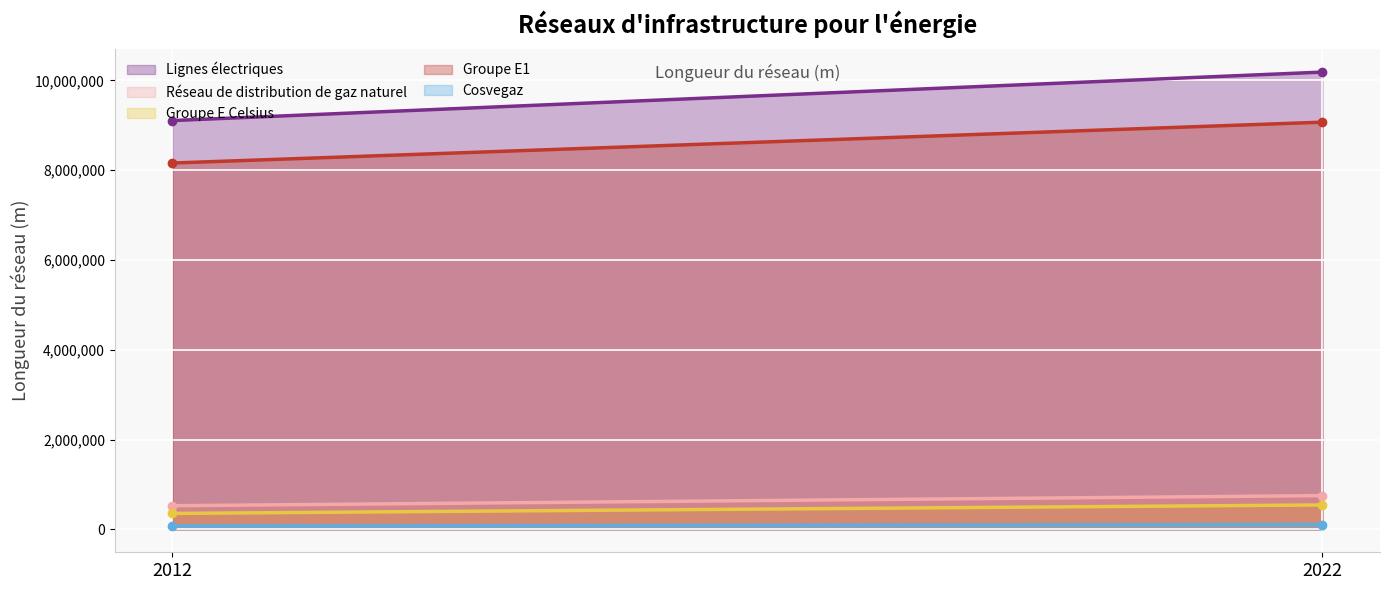

What is the maximum value shown in the chart?

10185524